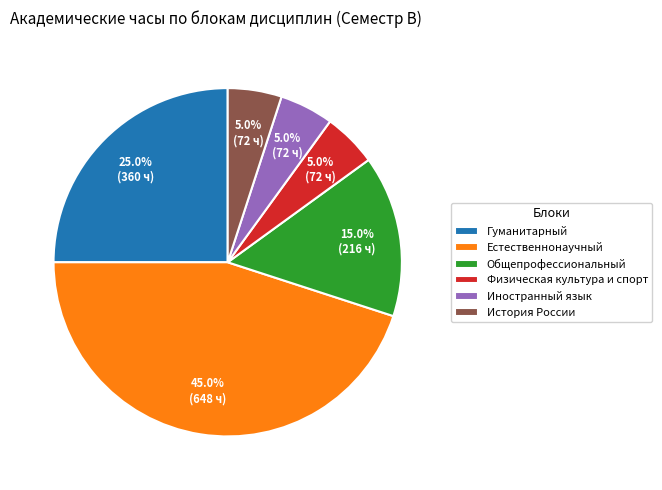

Does any single category account for the majority?

No